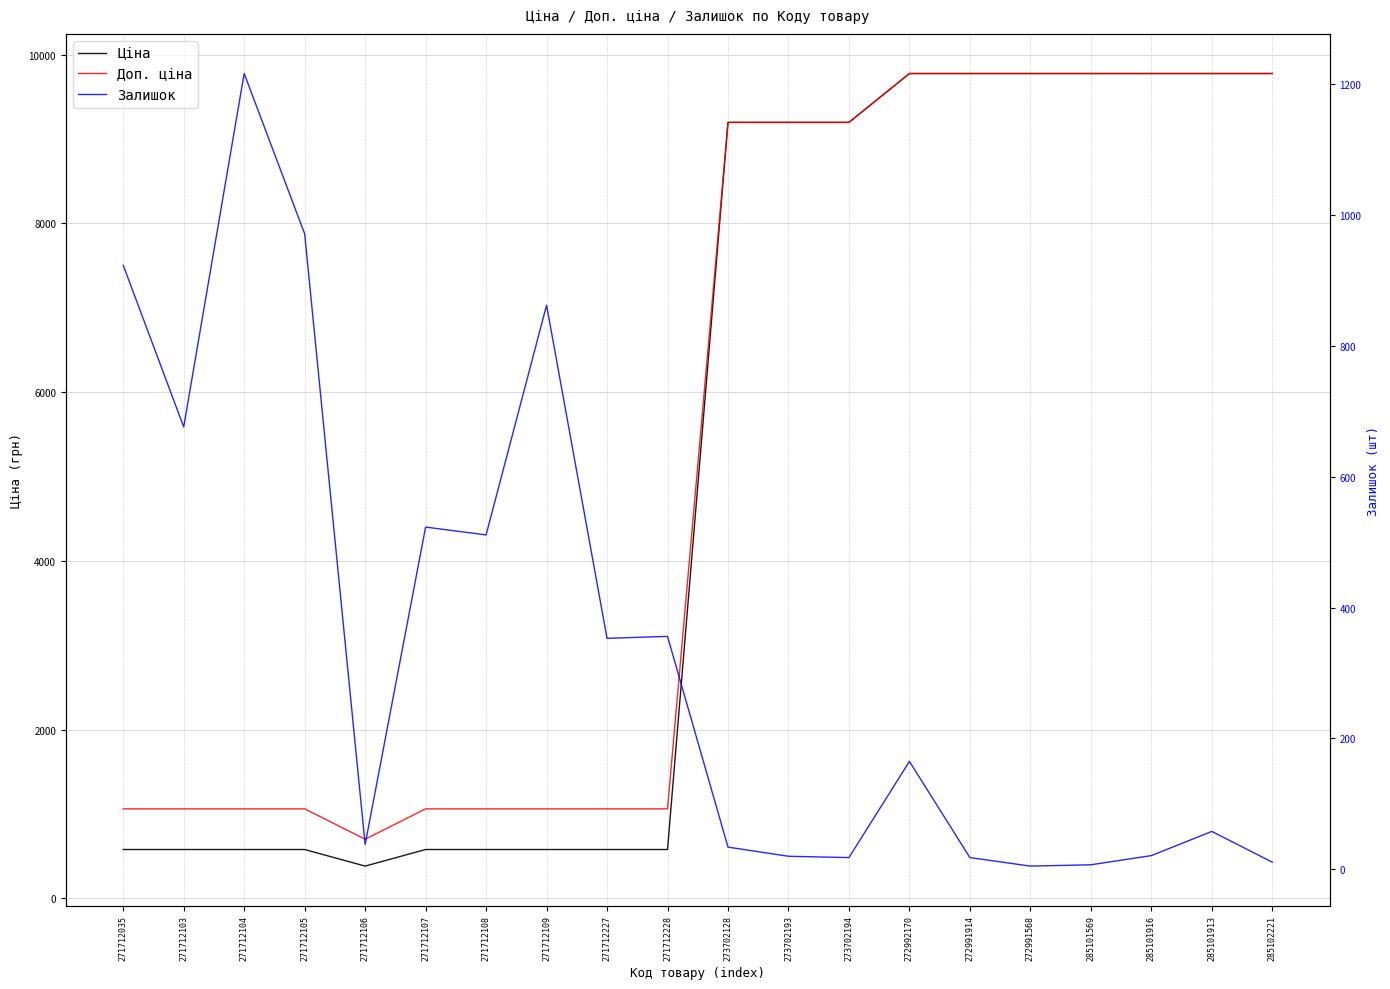

At which label does Доп. ціна first exceed 9196?

273702128